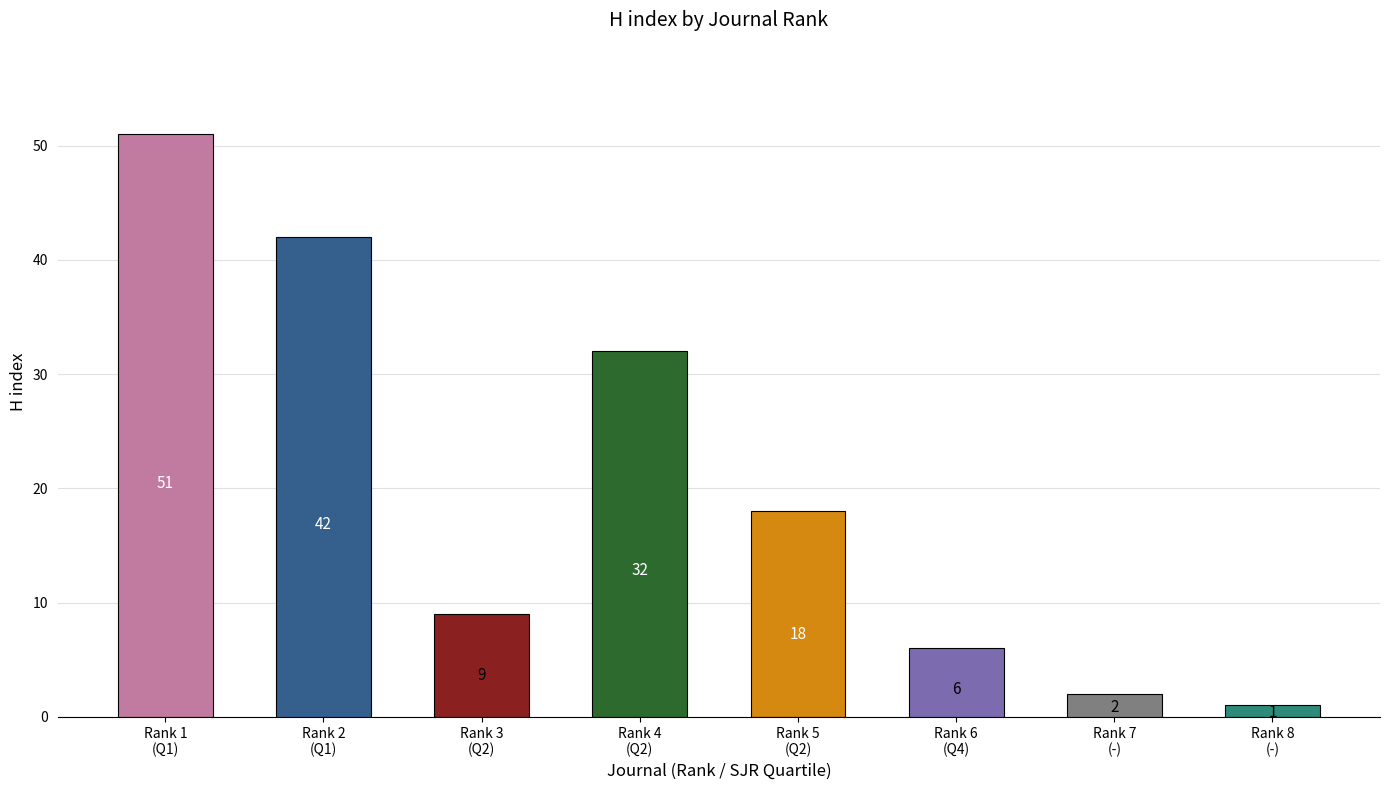

The value at Rank 2
(Q1) is 21. True or false?

False